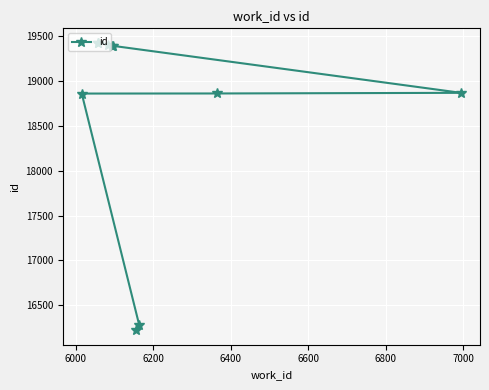

What is the ratio of the value at 6000 to the value at 6200?

0.9